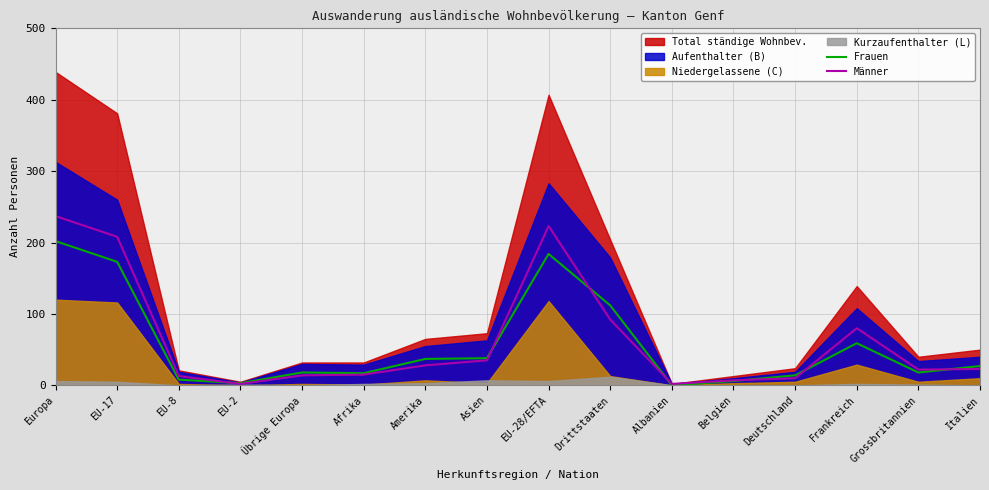

Which label corresponds to the largest value in the chart?

Europa